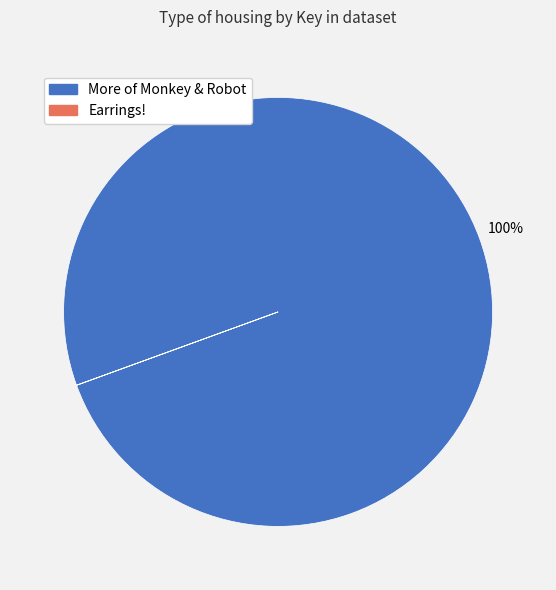

Does any single category account for the majority?

Yes